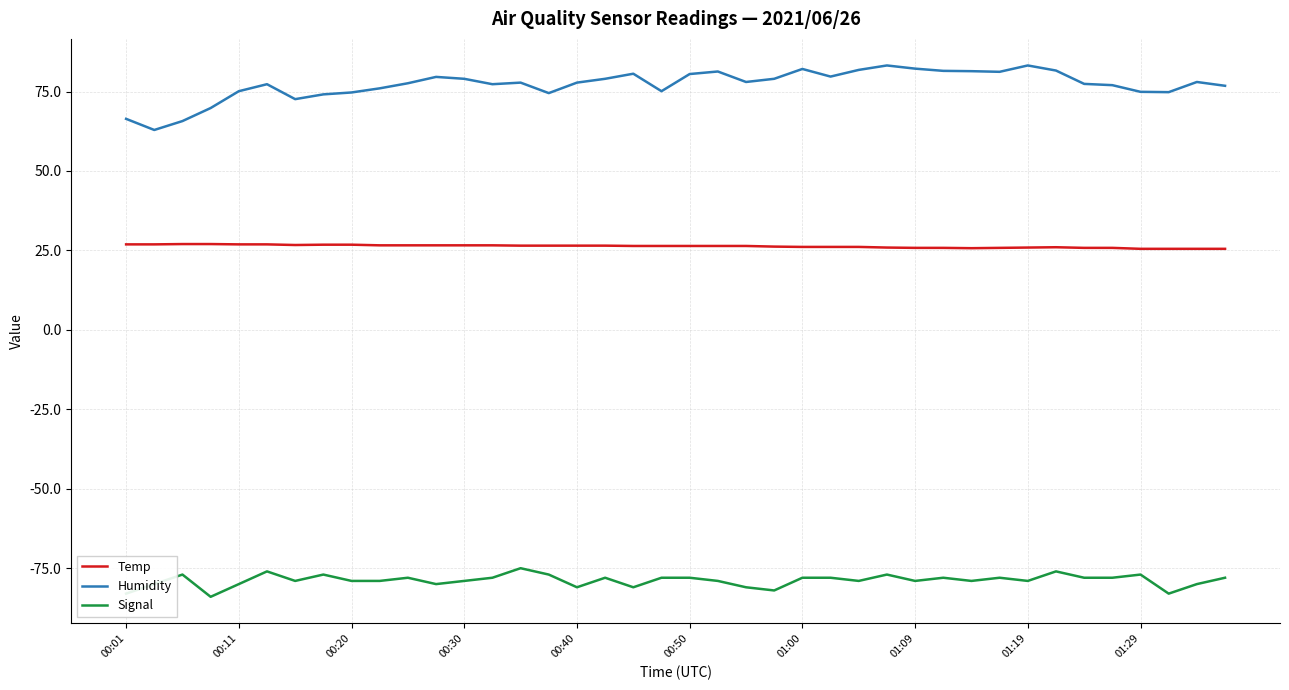

What is the maximum value for Signal?

-75.0